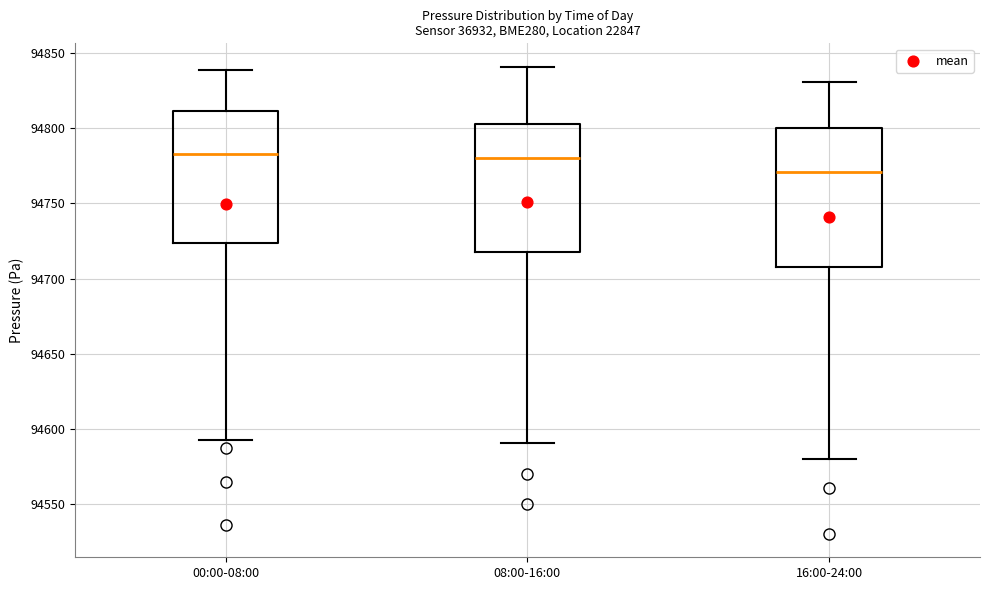

Reading left to right, transcribe this box plot: for each box, give where its median line is, the range the box spans, and where its two whiskers end, as read against the y-axis. The values are not printed on the chart, so give them approximately, as read against the axis.

00:00-08:00: median 94785, box 94725 to 94810, whiskers 94595 to 94840
08:00-16:00: median 94780, box 94720 to 94805, whiskers 94590 to 94840
16:00-24:00: median 94770, box 94710 to 94800, whiskers 94580 to 94830